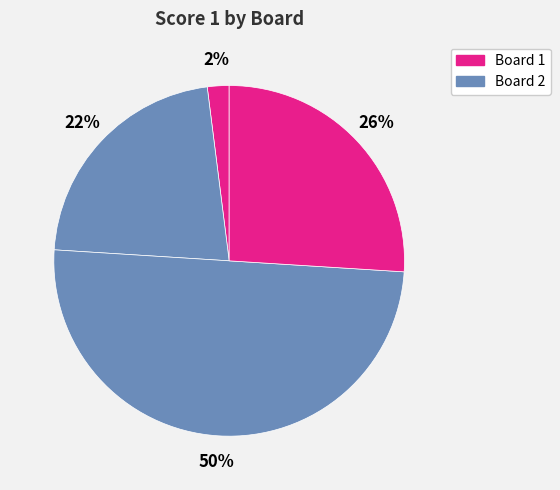

How many slices are in this pie chart?

4